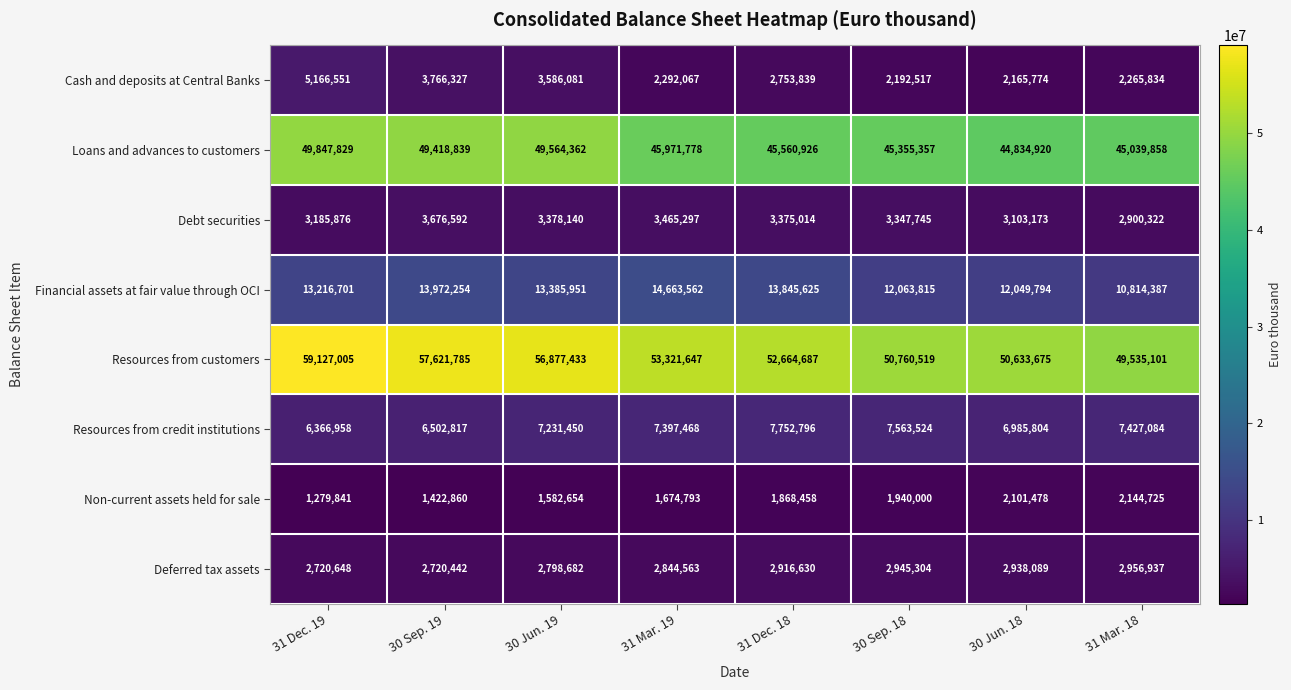

Which category has the highest value in the Financial assets at fair value through OCI series?

31 Mar. 19